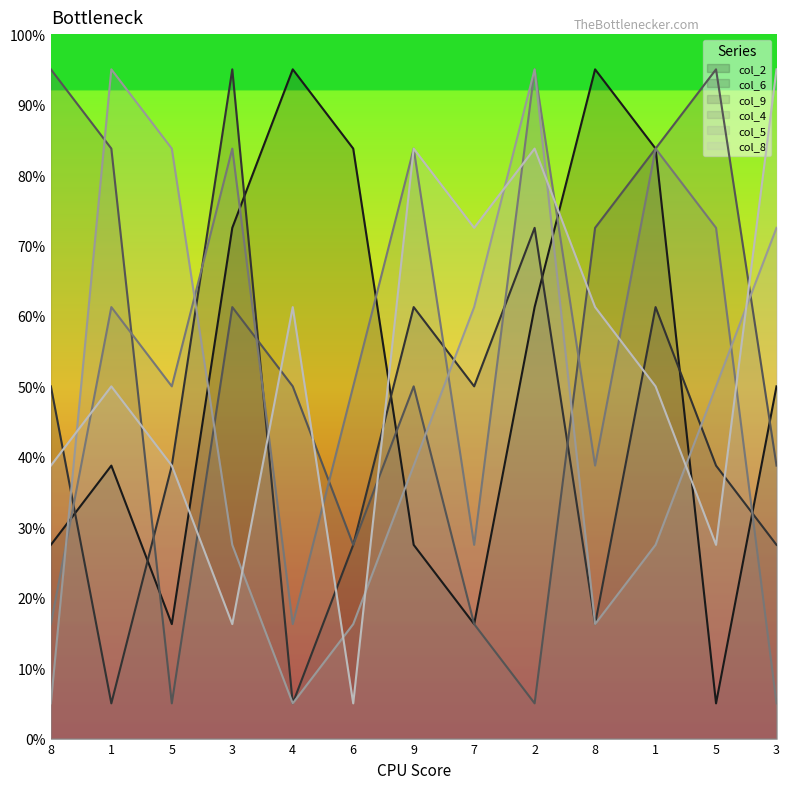

Rank the categories by col_6 value from highest to lowest.

3, 2, 9, 1, 8, 7, 5, 5, 6, 3, 8, 1, 4